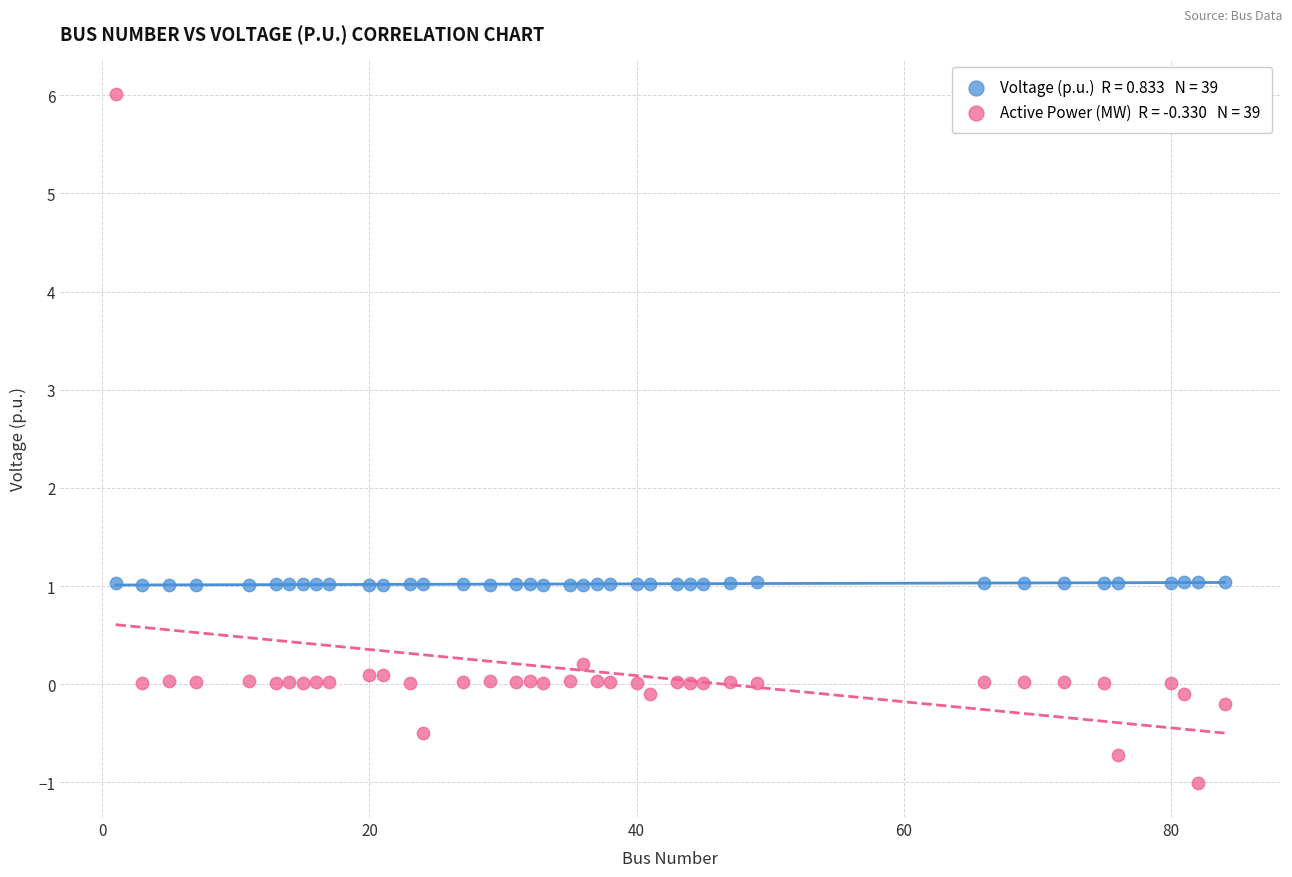

Across all data points, what is the range of X values (max minus min)?

83.0